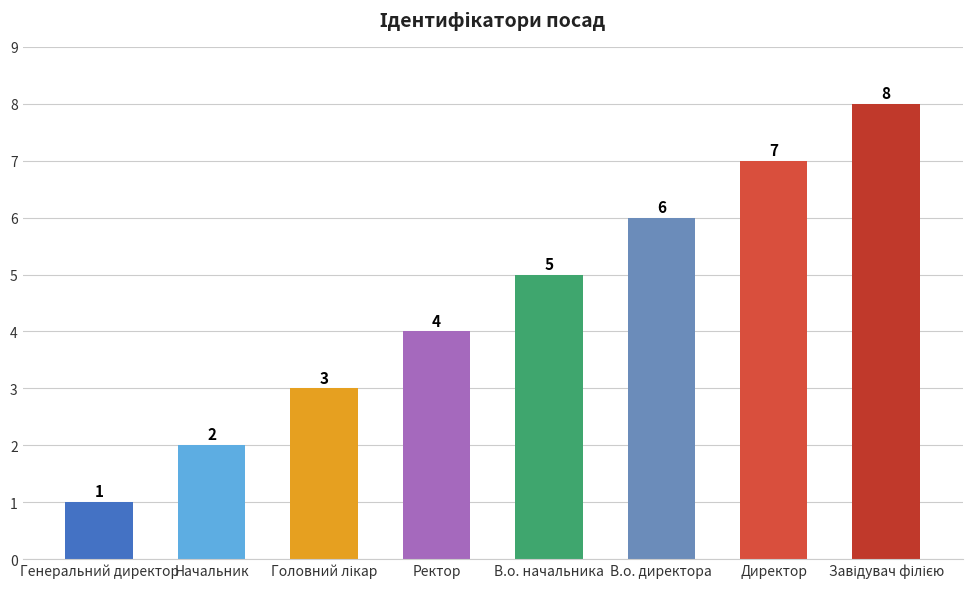

What is the value of the 8th bar from the left?

8